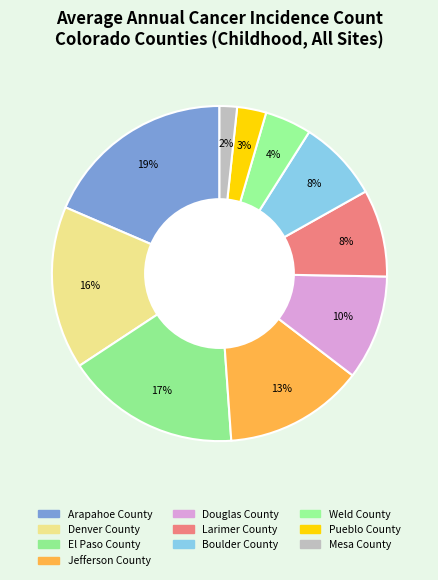

How many slices are in this pie chart?

10